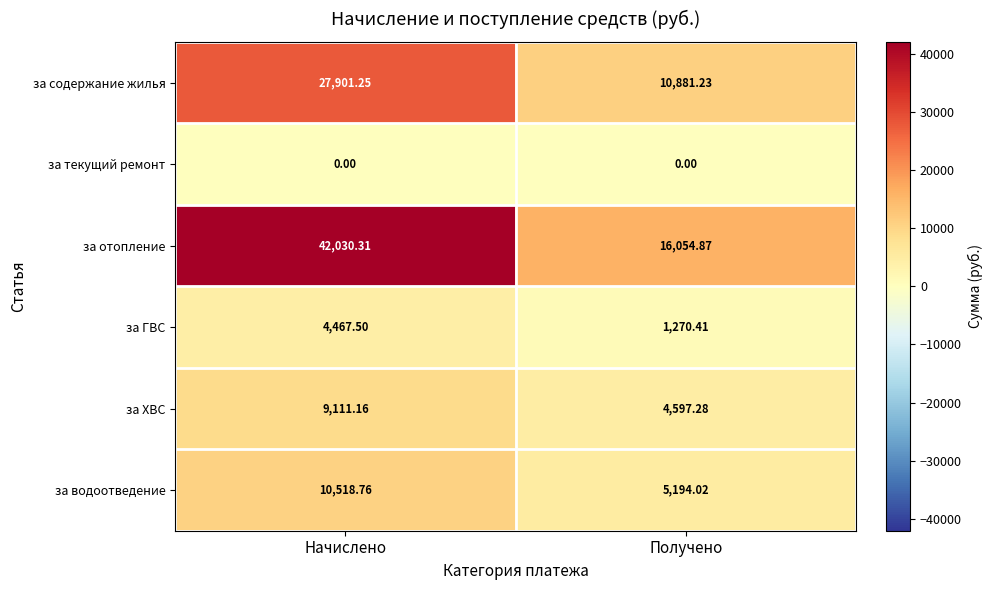

Which category has the highest value in the за содержание жилья series?

Начислено